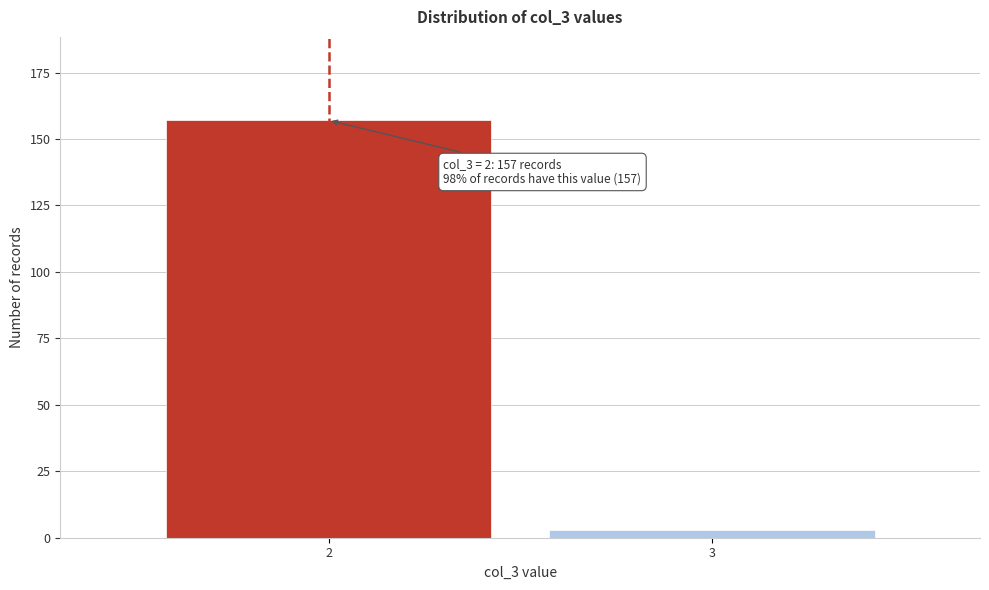

Reading left to right, transcribe all the data shown in this chart.

2=157	3=3